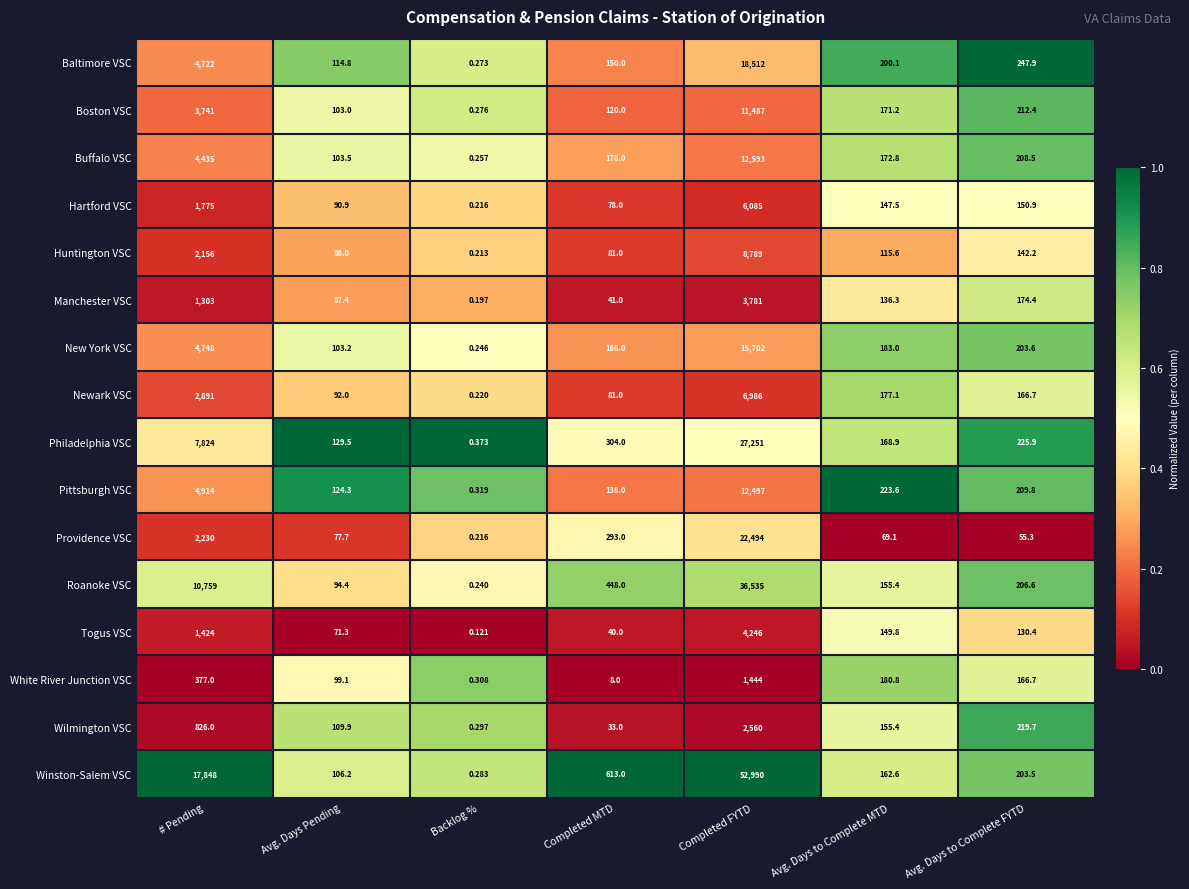

At which label does Philadelphia VSC first exceed 225?

# Pending